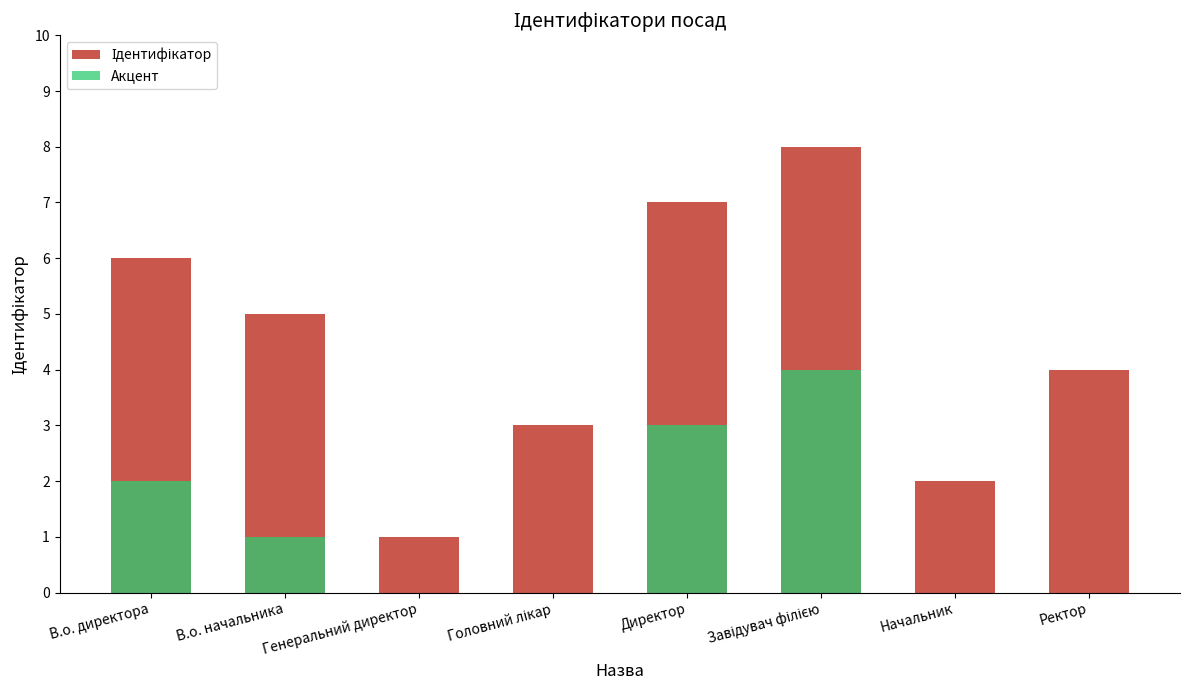

Count the Ідентифікатор values in the range 3 to 7.

5